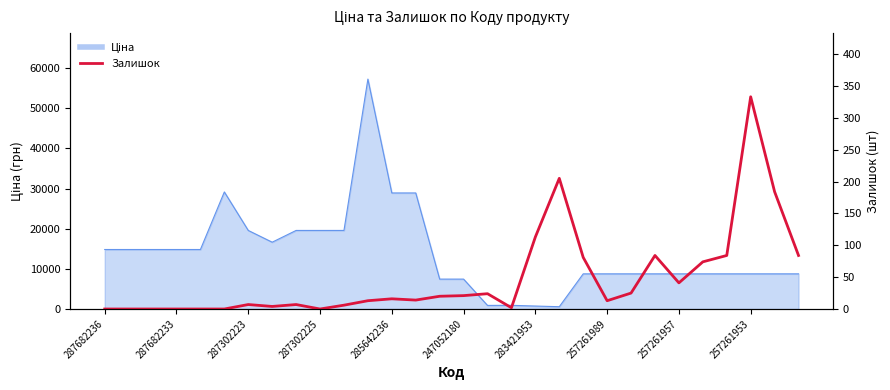

True or false: the data has more than 0 interior local peaks.

True